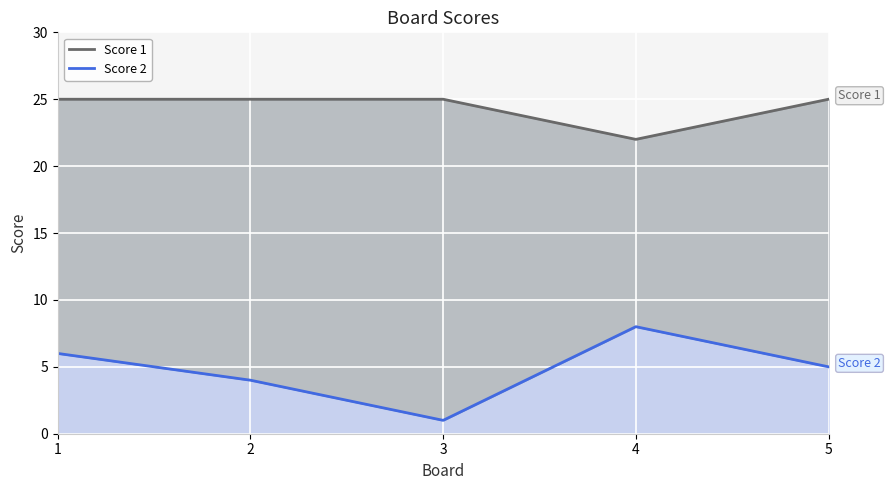

Where does the Score 2 series first go above 5?

1